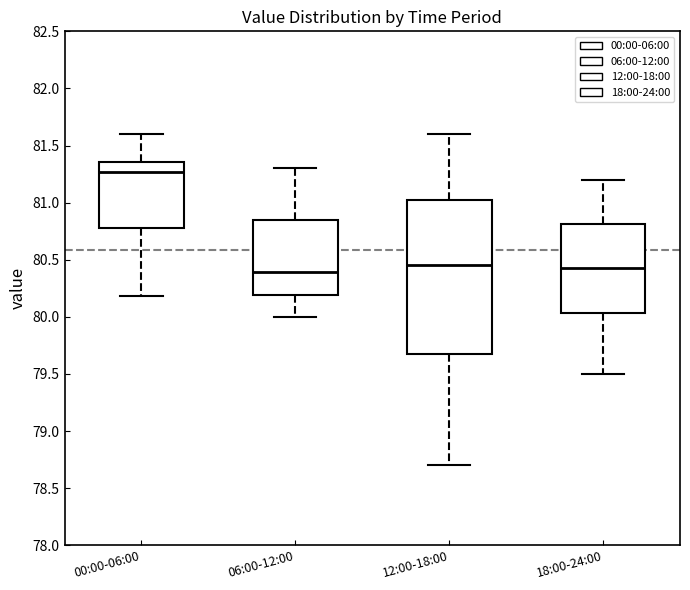

Reading left to right, transcribe this box plot: for each box, give where its median line is, the range the box spans, and where its two whiskers end, as read against the y-axis. The values are not printed on the chart, so give them approximately, as read against the axis.

00:00-06:00: median 81.25, box 80.80 to 81.35, whiskers 80.20 to 81.60
06:00-12:00: median 80.40, box 80.20 to 80.85, whiskers 80.00 to 81.30
12:00-18:00: median 80.45, box 79.70 to 81.05, whiskers 78.70 to 81.60
18:00-24:00: median 80.45, box 80.05 to 80.80, whiskers 79.50 to 81.20